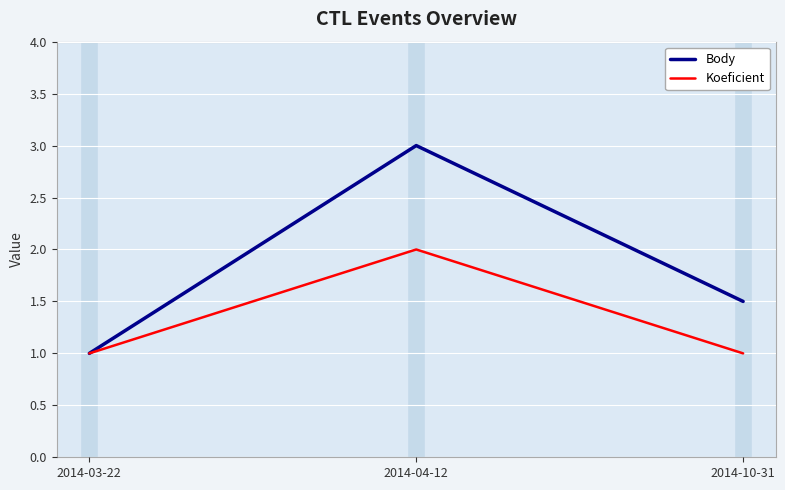

How many distinct data groups are displayed?

2